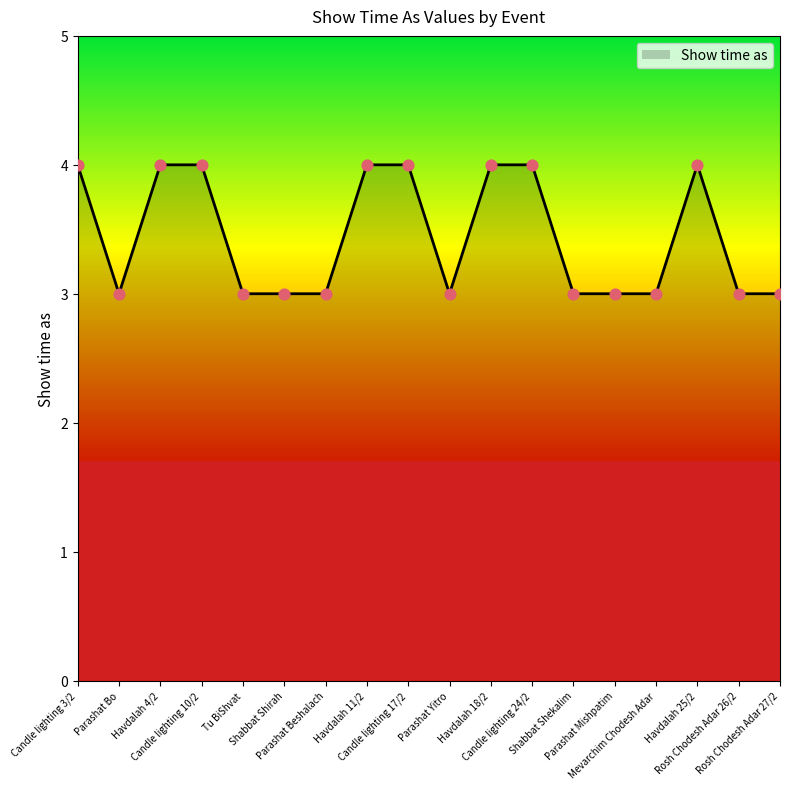

Between Shabbat Shirah and Candle lighting 3/2, which is larger?

Candle lighting 3/2